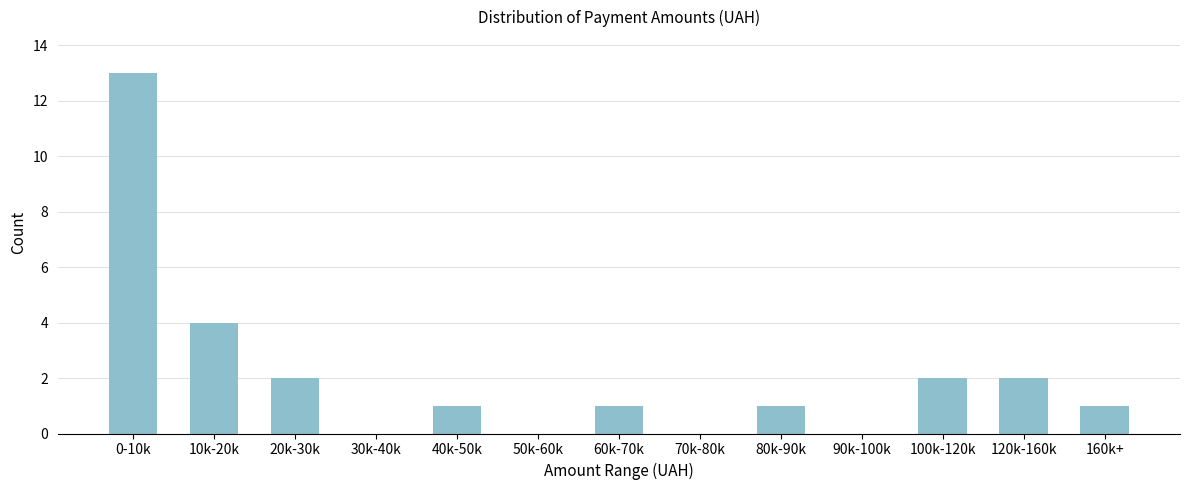

Reading left to right, list all the values displayed in this chart.

0-10k=13	10k-20k=4	20k-30k=2	30k-40k=0	40k-50k=1	50k-60k=0	60k-70k=1	70k-80k=0	80k-90k=1	90k-100k=0	100k-120k=2	120k-160k=2	160k+=1